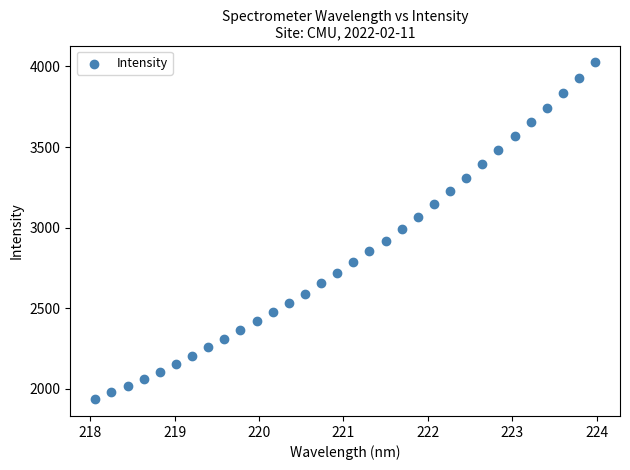

What is the range of Y values (max minus min)?

2088.2